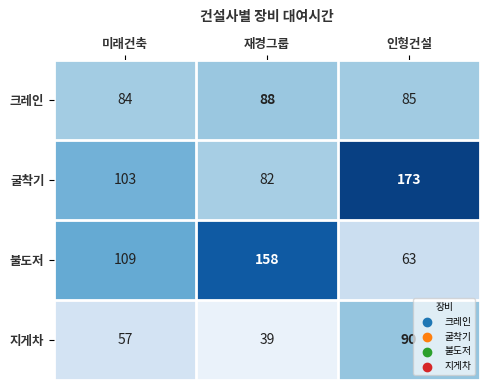

Which label corresponds to the largest value in the chart?

인형건설